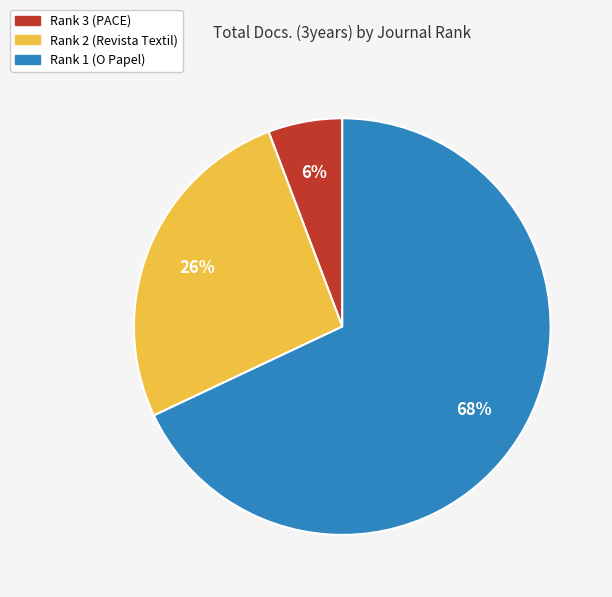

Between Rank 2 (Revista Textil) and Rank 1 (O Papel), which is larger?

Rank 1 (O Papel)